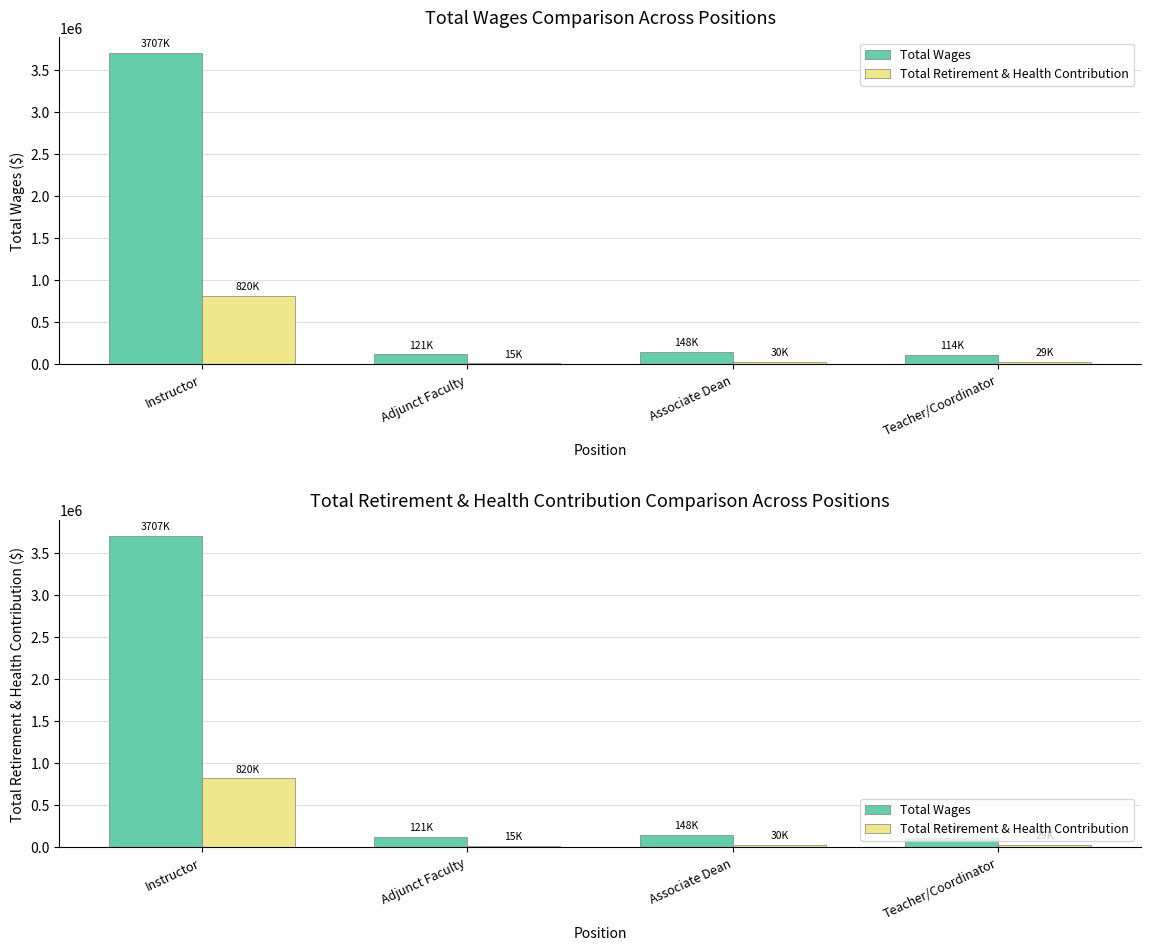

Reading right to left, transcribe all the data shown in this chart.

Total Wages: Teacher/Coordinator=113661	Associate Dean=147895	Adjunct Faculty=120574	Instructor=3706956
Total Retirement & Health Contribution: Teacher/Coordinator=29223	Associate Dean=30422	Adjunct Faculty=15000	Instructor=820148